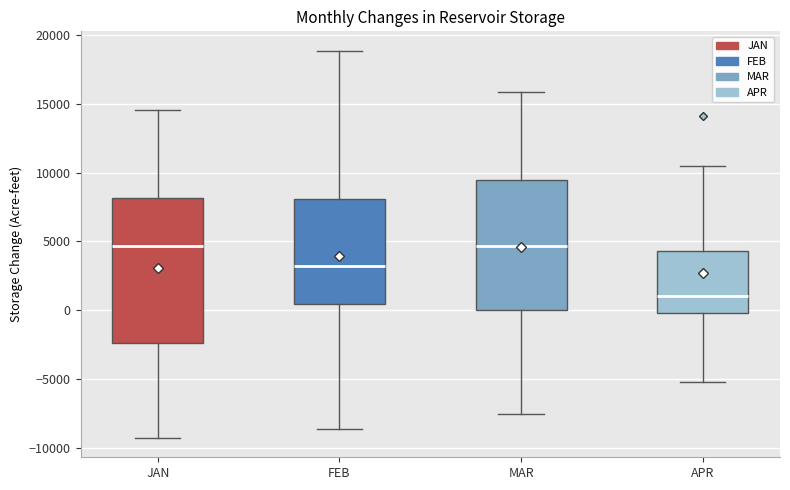

Reading left to right, transcribe this box plot: for each box, give where its median line is, the range the box spans, and where its two whiskers end, as read against the y-axis. The values are not printed on the chart, so give them approximately, as read against the axis.

JAN: median 4500, box -2500 to 8000, whiskers -9500 to 14500
FEB: median 3000, box 500 to 8000, whiskers -8500 to 19000
MAR: median 4500, box 0 to 9500, whiskers -7500 to 16000
APR: median 1000, box 0 to 4500, whiskers -5000 to 10500